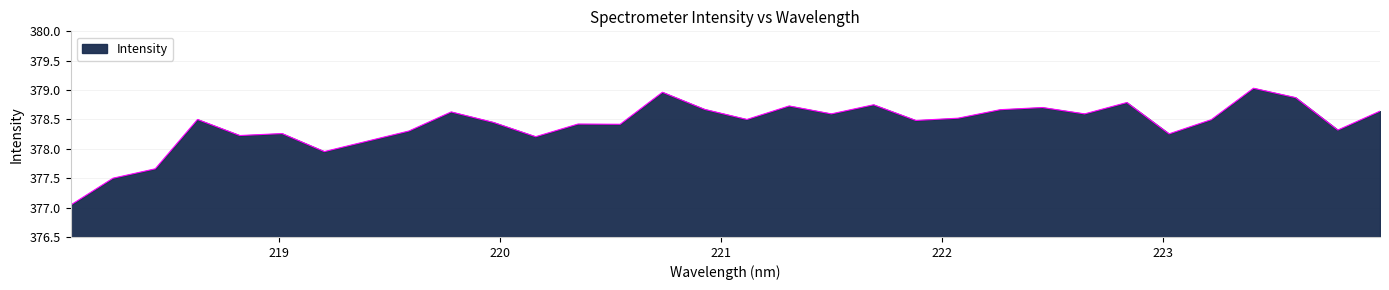

What is the difference between the maximum and minimum values?

2.0